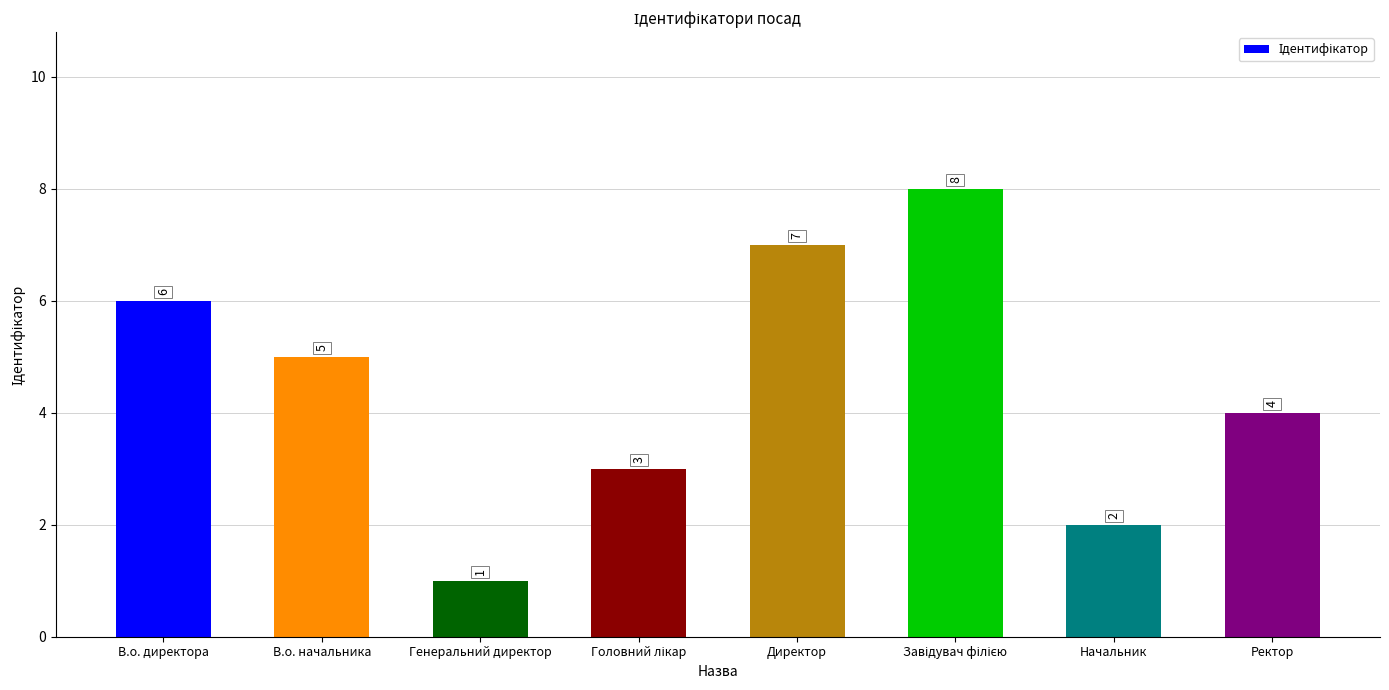

Reading left to right, what are all the values shown in this chart?

6	5	1	3	7	8	2	4